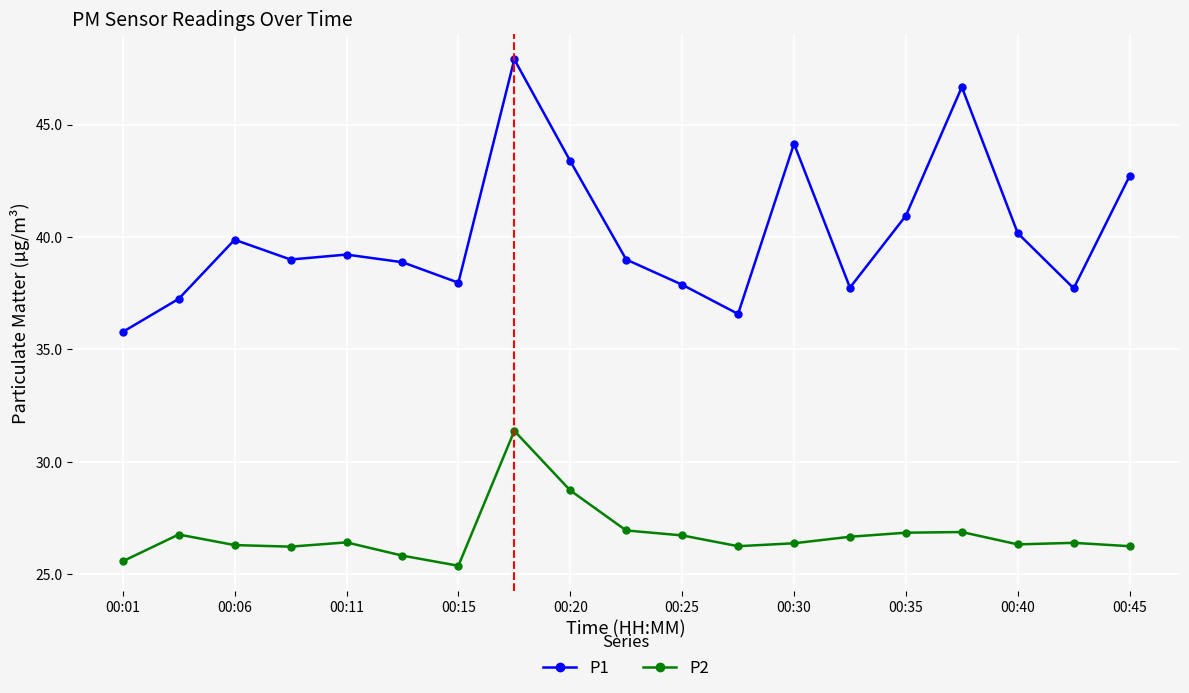

What is the difference between the maximum and minimum values in the P1 series?

12.1